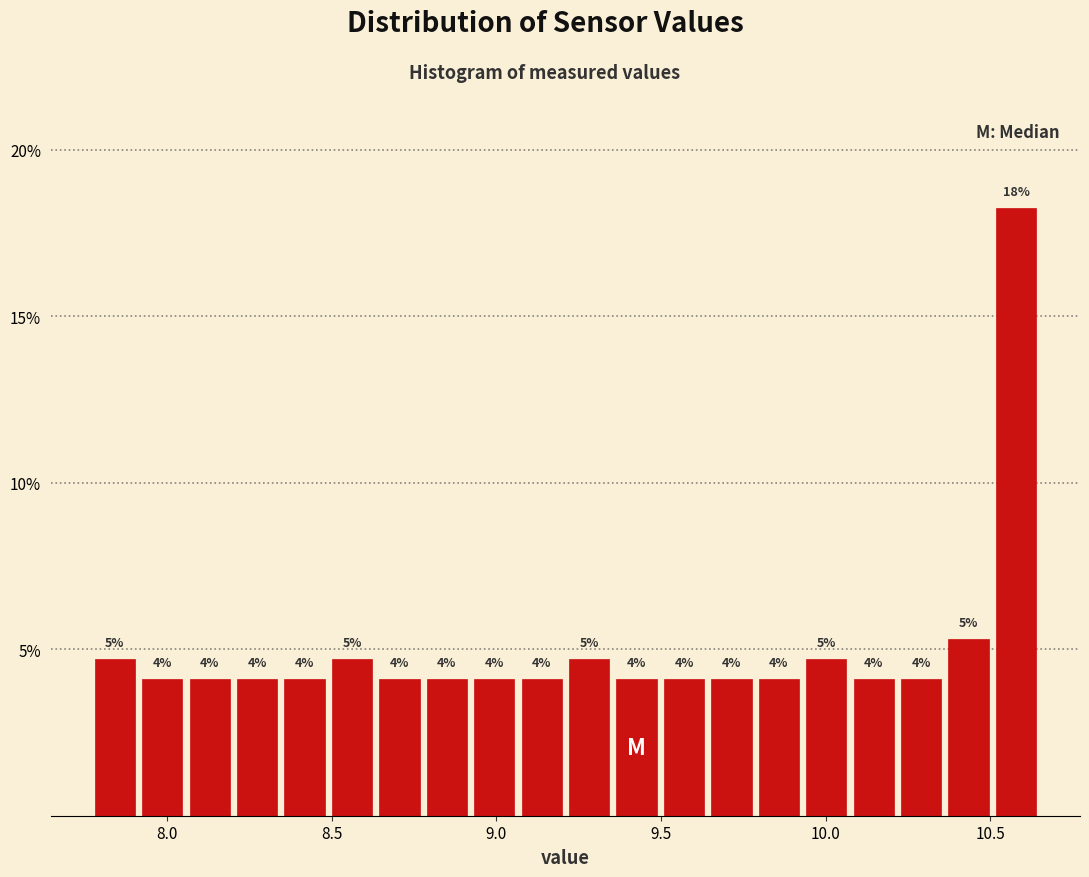

Read against the x-axis, roughly where is the centre of the tallest bar?

10.60